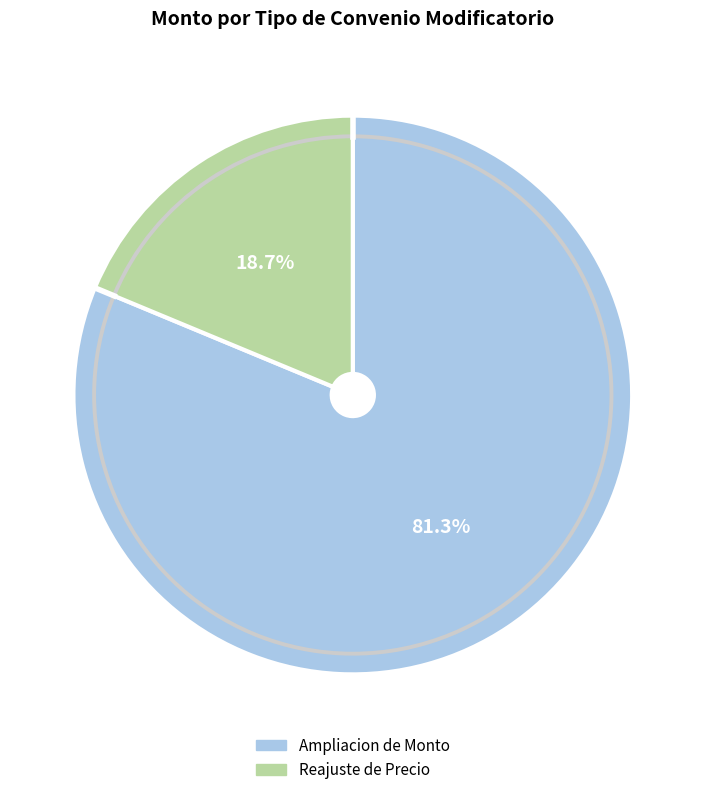

What is the largest slice in the pie chart?

Ampliacion de Monto